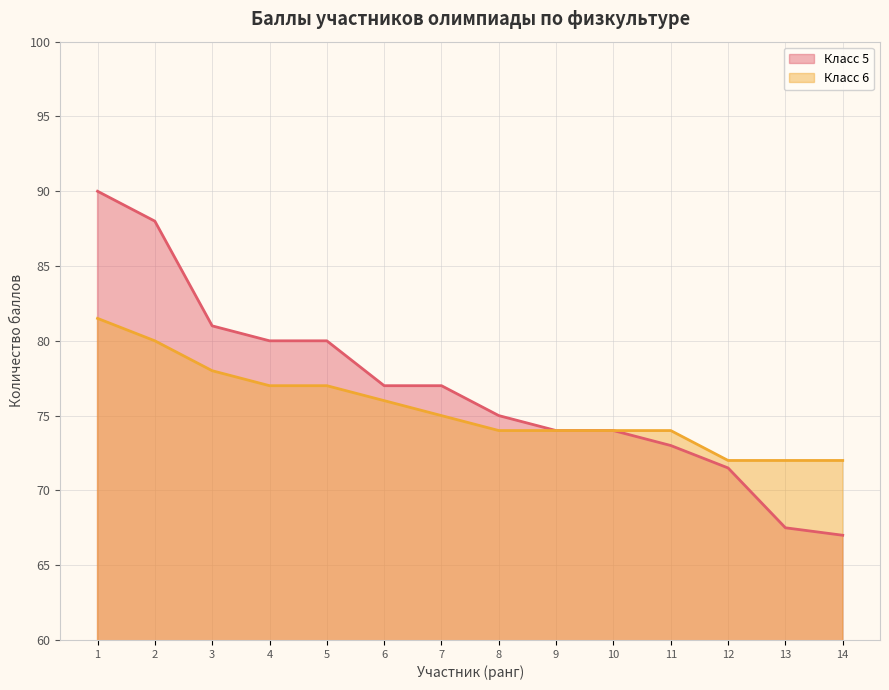

The value of Класс 5 at 1 is 90.0. True or false?

True